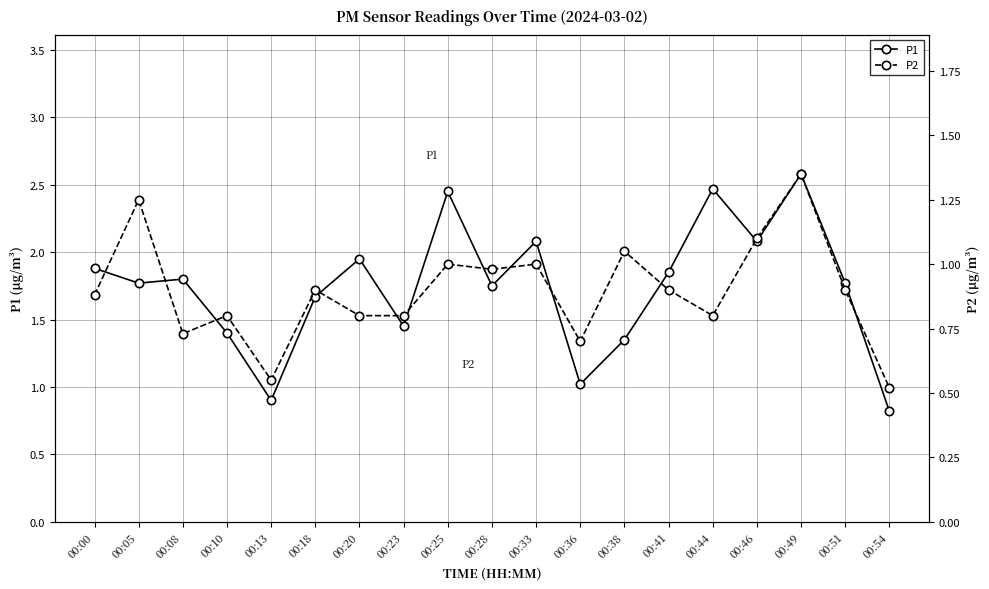

What is the value of the P2 point at the 7th from the left?

0.8